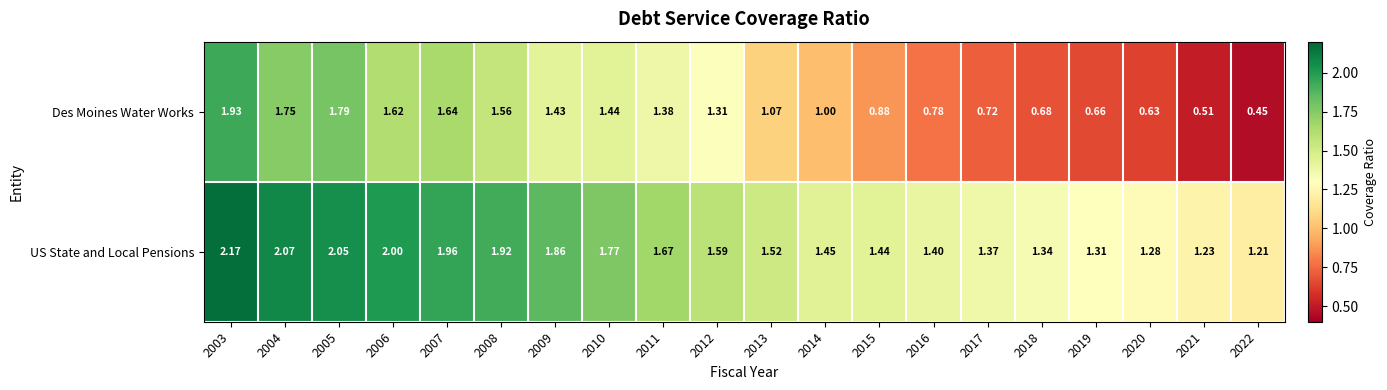

Which series has the largest range (max minus min)?

Des Moines Water Works